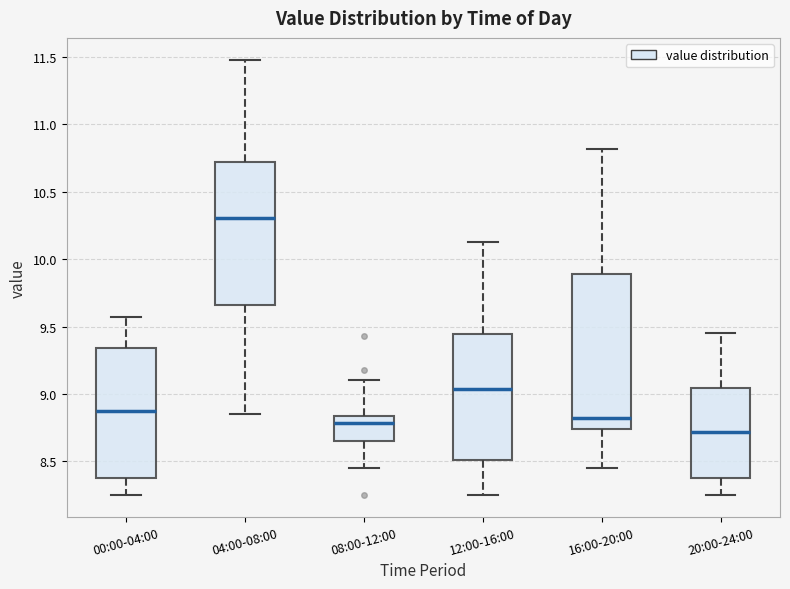

Reading left to right, read every box against the y-axis: the position of its median line, the range the box covers, and the ends of its whiskers. The values are not printed on the chart, so give them approximately, as read against the axis.

00:00-04:00: median 8.90, box 8.40 to 9.35, whiskers 8.25 to 9.55
04:00-08:00: median 10.30, box 9.65 to 10.70, whiskers 8.85 to 11.50
08:00-12:00: median 8.80, box 8.65 to 8.85, whiskers 8.45 to 9.10
12:00-16:00: median 9.05, box 8.50 to 9.45, whiskers 8.25 to 10.15
16:00-20:00: median 8.85, box 8.75 to 9.90, whiskers 8.45 to 10.80
20:00-24:00: median 8.70, box 8.40 to 9.05, whiskers 8.25 to 9.45